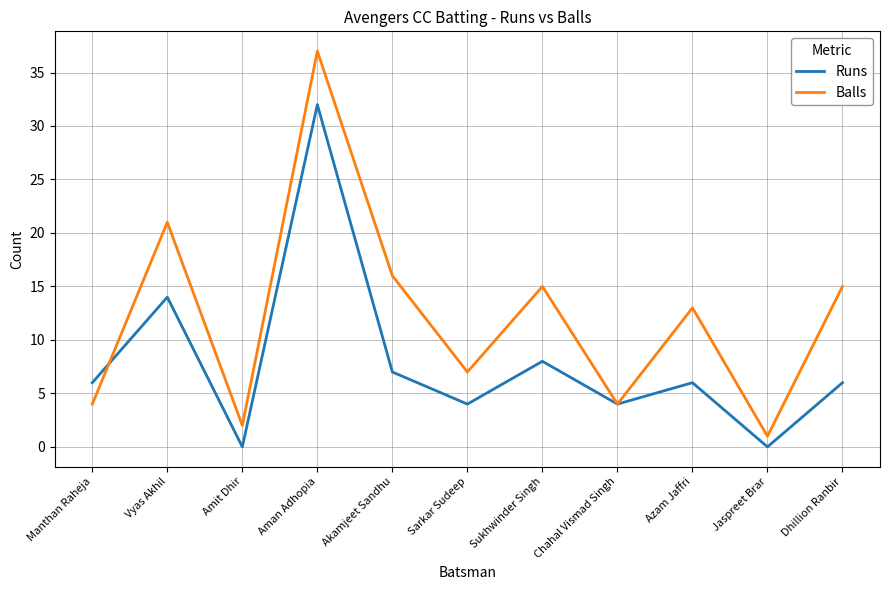

True or false: Balls has a value of 2 at Amit Dhir.

True